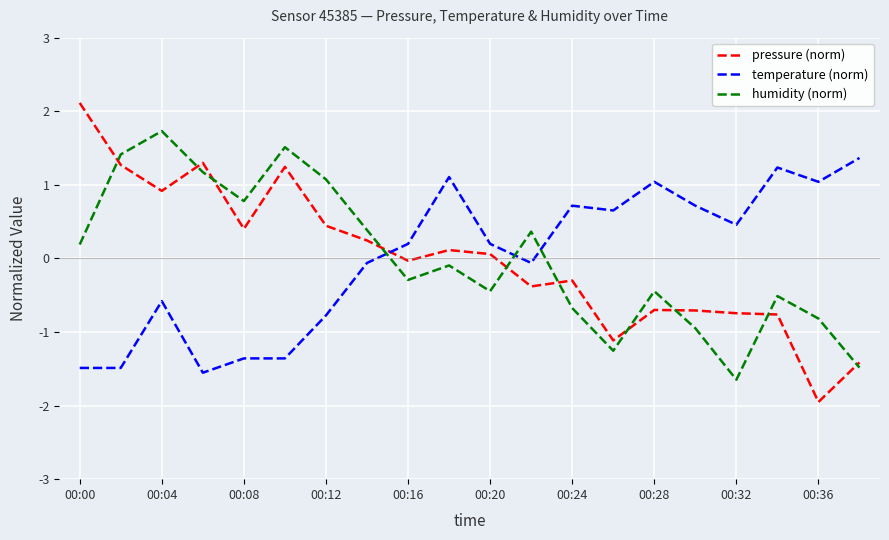

At how many categories does at least one series exceed 0?

20